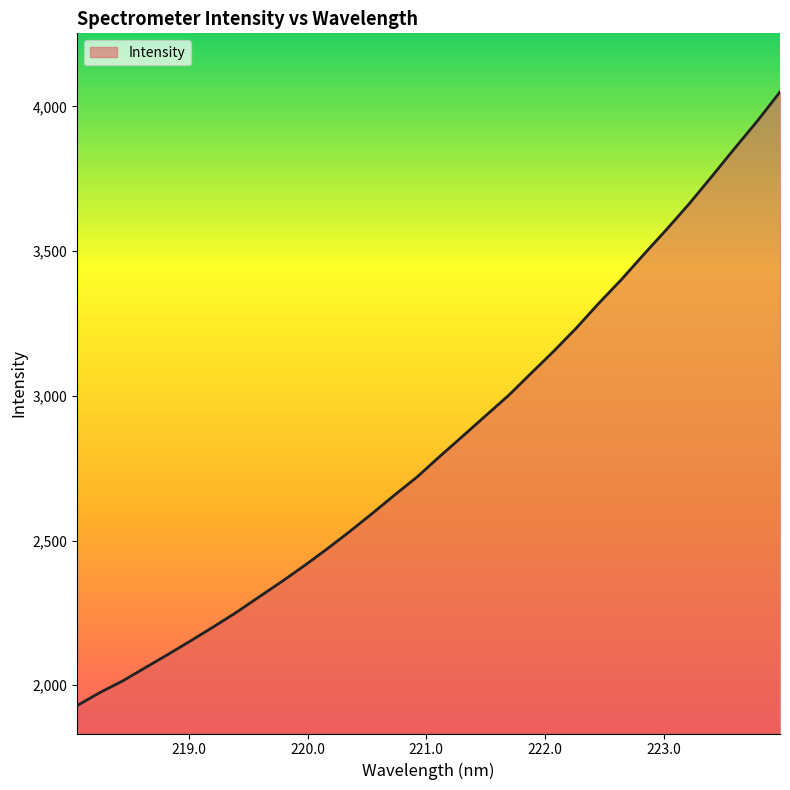

How many lines are shown in the chart?

1